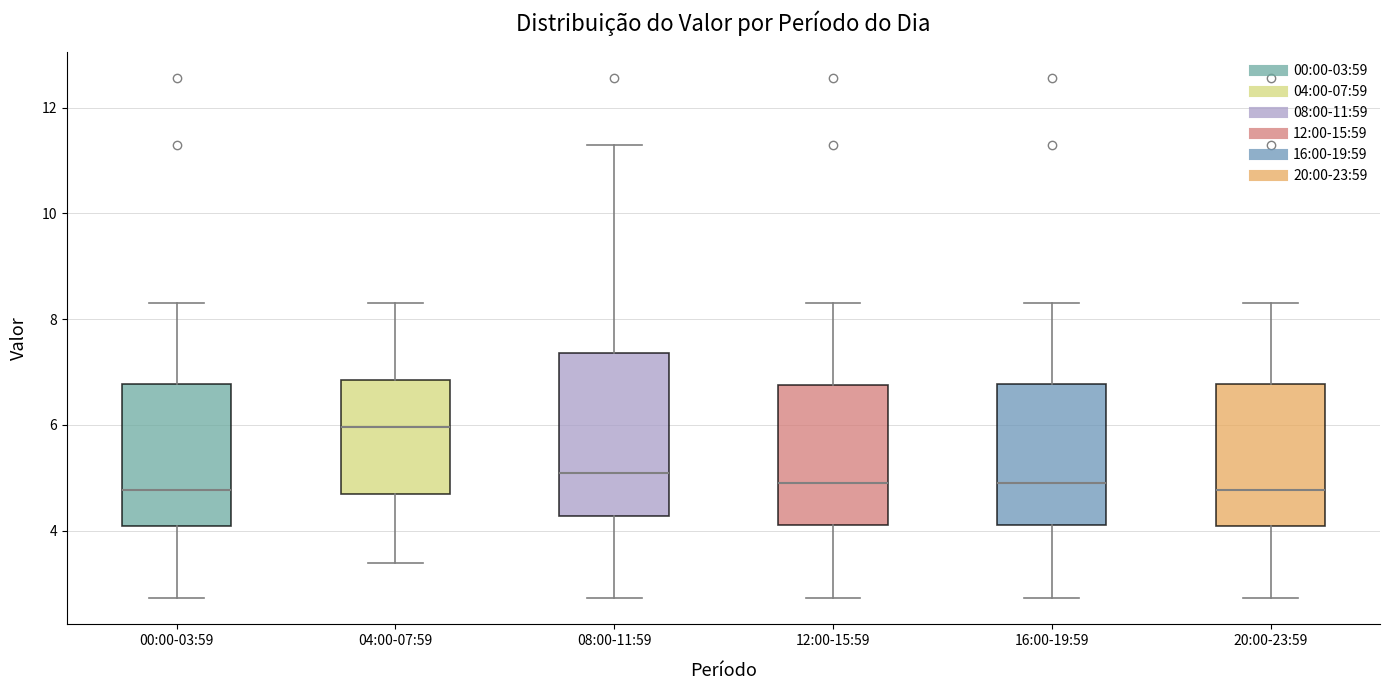

Reading left to right, read every box against the y-axis: the position of its median line, the range the box covers, and the ends of its whiskers. The values are not printed on the chart, so give them approximately, as read against the axis.

00:00-03:59: median 4.8, box 4.0 to 6.8, whiskers 2.8 to 8.4
04:00-07:59: median 6.0, box 4.6 to 6.8, whiskers 3.4 to 8.4
08:00-11:59: median 5.0, box 4.2 to 7.4, whiskers 2.8 to 11.4
12:00-15:59: median 4.8, box 4.2 to 6.8, whiskers 2.8 to 8.4
16:00-19:59: median 4.8, box 4.2 to 6.8, whiskers 2.8 to 8.4
20:00-23:59: median 4.8, box 4.0 to 6.8, whiskers 2.8 to 8.4